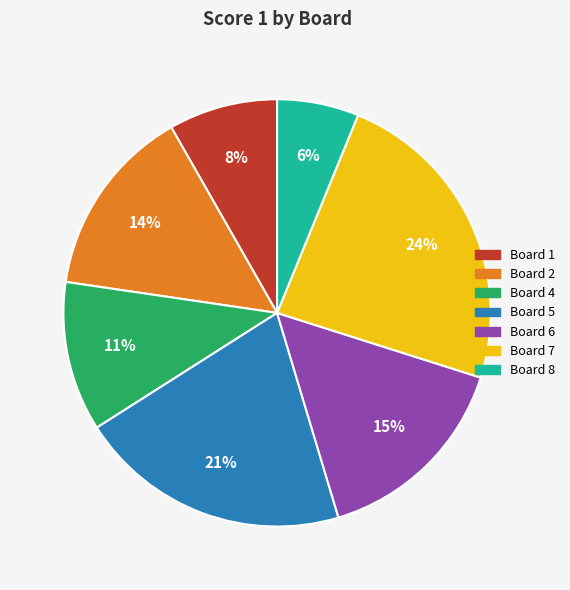

Does any single category account for the majority?

No